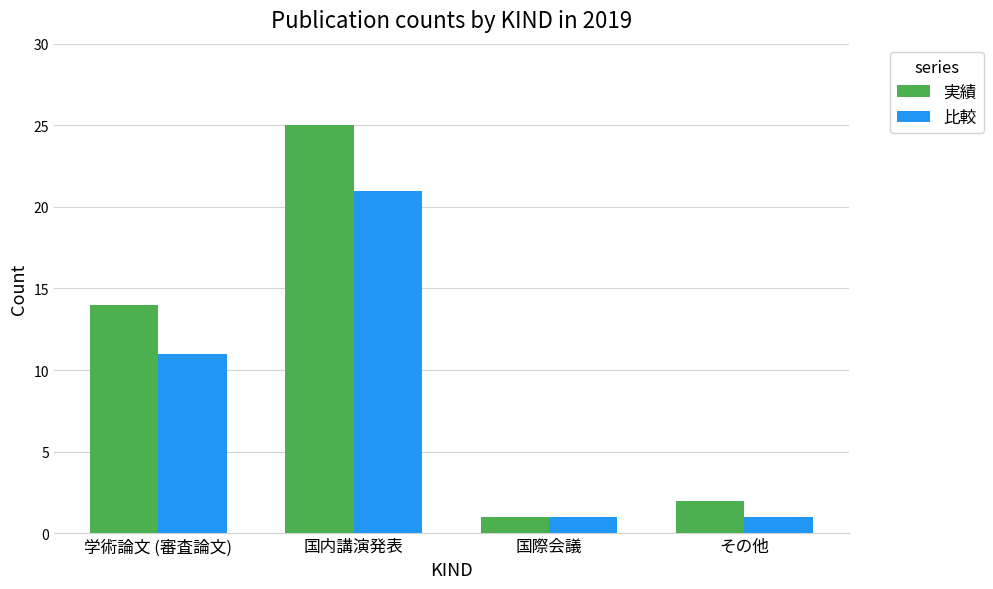

At how many categories does at least one series exceed 7?

2